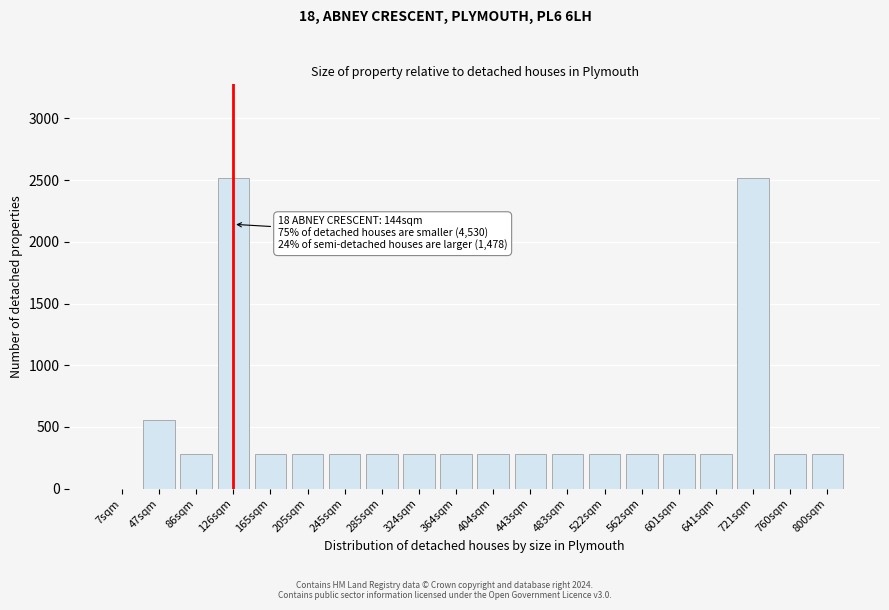

Reading left to right, list all the values displayed in this chart.

7sqm=0	47sqm=560	86sqm=280	126sqm=2520	165sqm=280	205sqm=280	245sqm=280	285sqm=280	324sqm=280	364sqm=280	404sqm=280	443sqm=280	483sqm=280	522sqm=280	562sqm=280	601sqm=280	641sqm=280	721sqm=2520	760sqm=280	800sqm=280